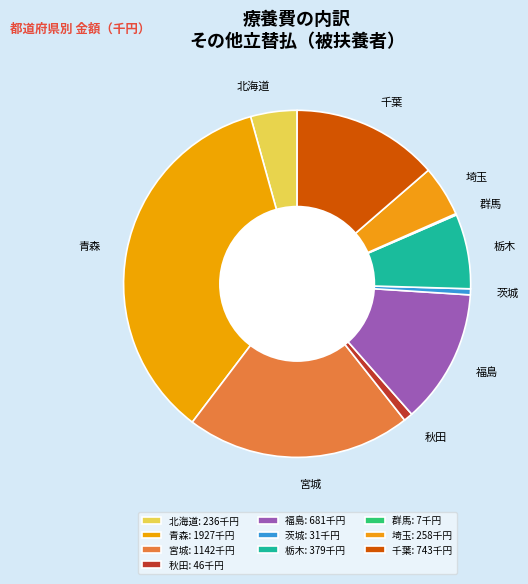

Does any single category account for the majority?

No